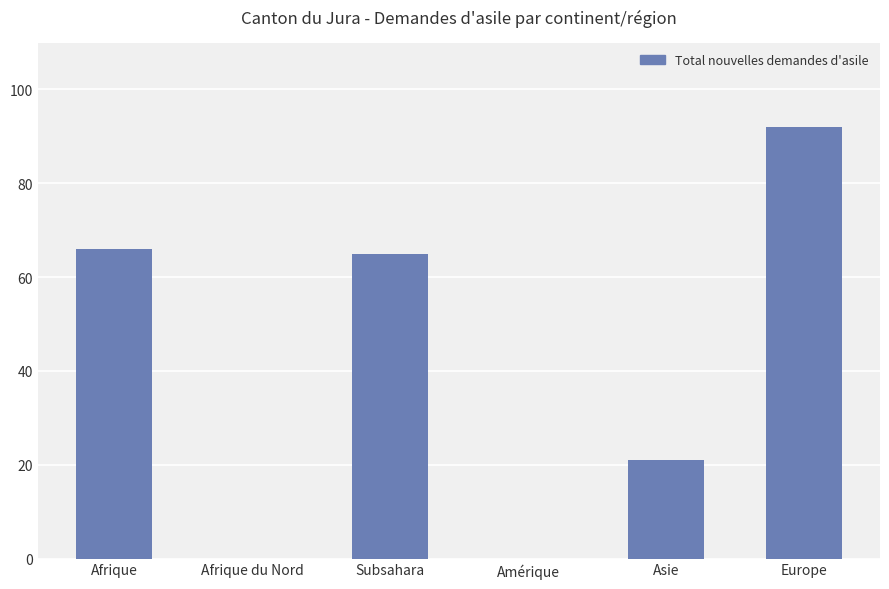

What is the average value?

41